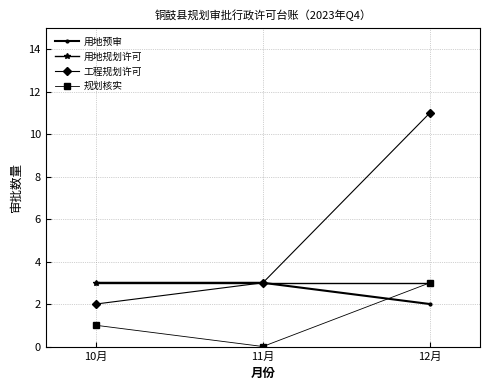

What is the spread (max minus min) of values at 12月?

9